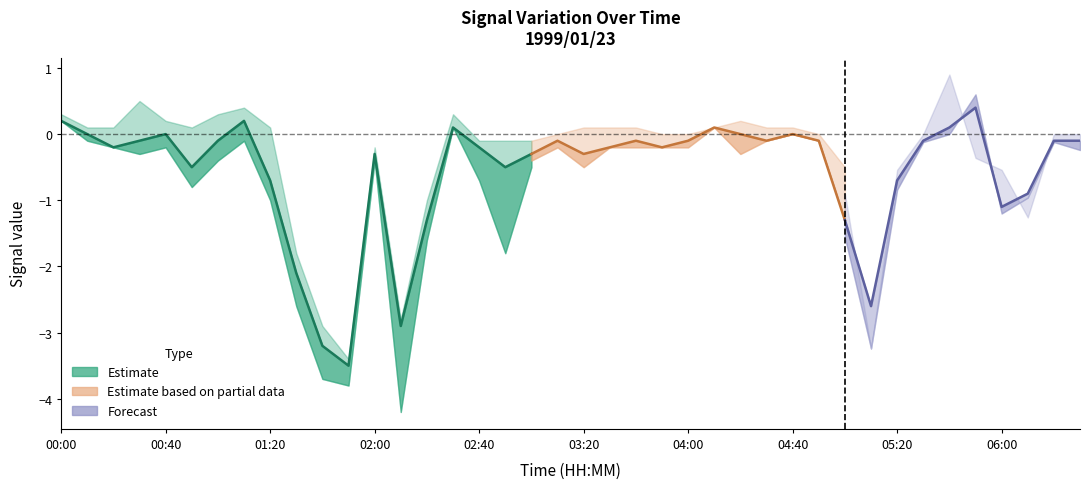

Where is Central nearest to the value -1?

06:10